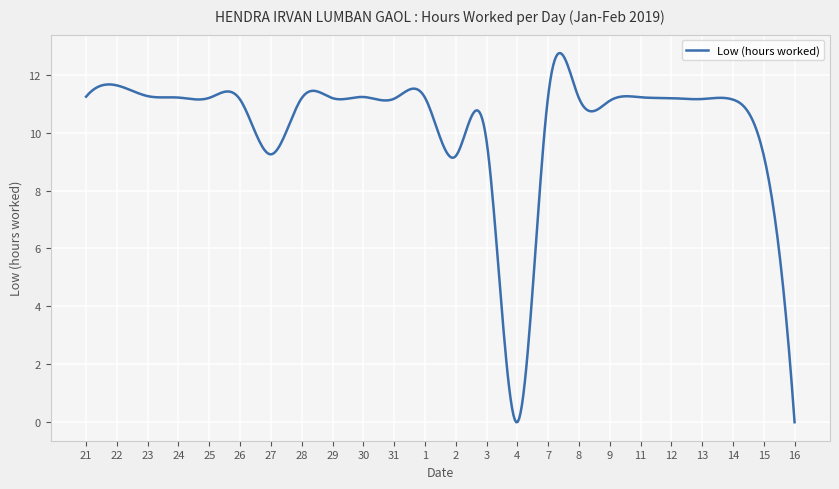

What is the maximum value shown in the chart?

12.7